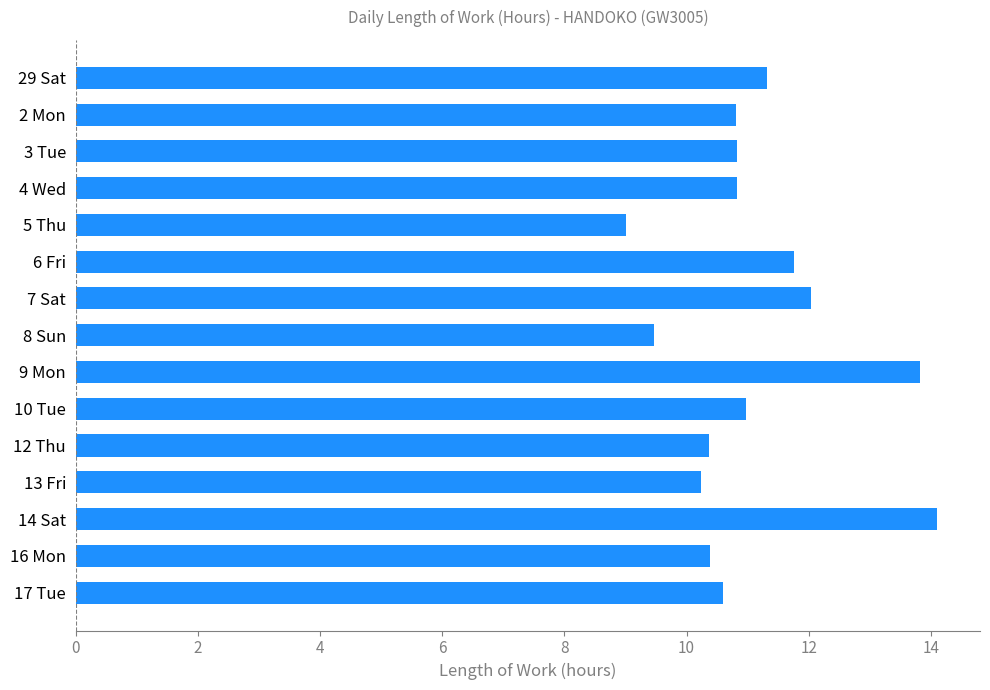

What is the label of the 1st bar from the bottom?

17 Tue